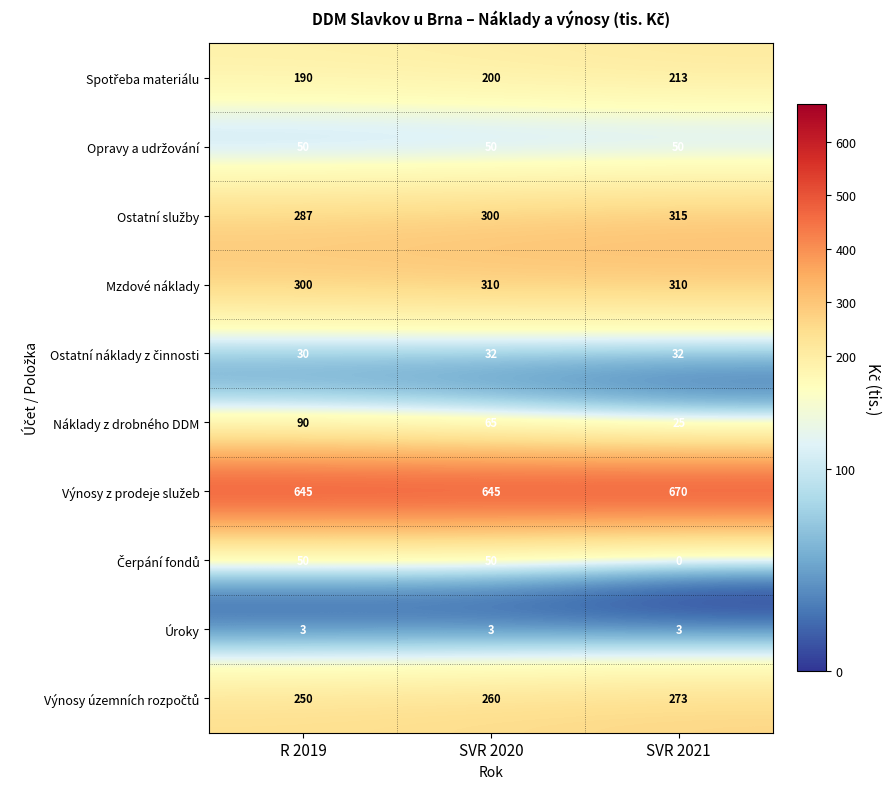

Read the Úroky value at R 2019.

3